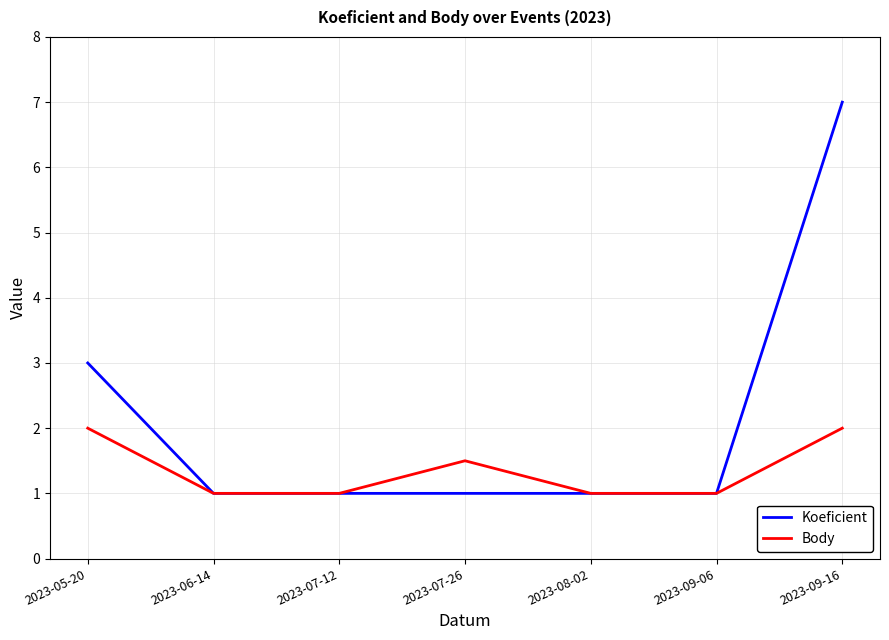

True or false: Koeficient has a value of 1.0 at 2023-08-02.

True